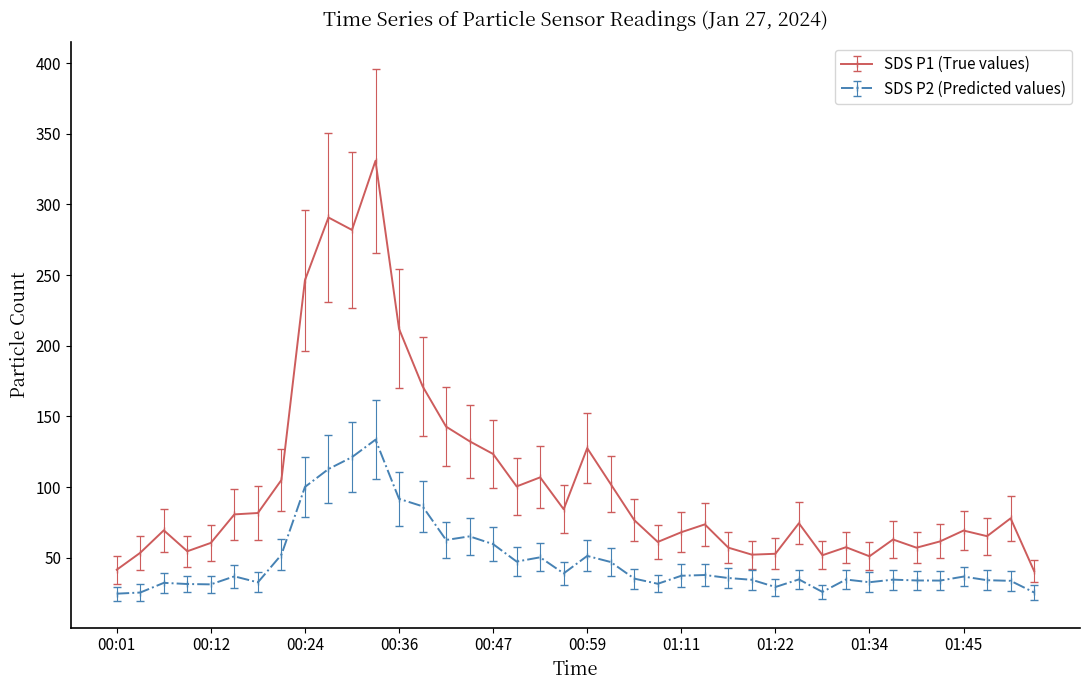

True or false: SDS P1 (True values) and SDS P2 (Predicted values) intersect in this chart.

False